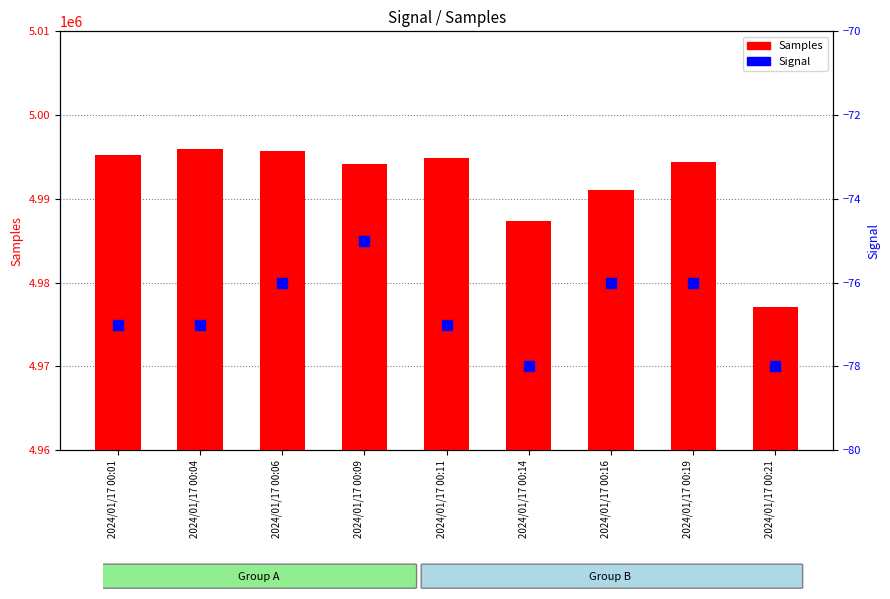

Which series has the largest total across all categories?

Samples